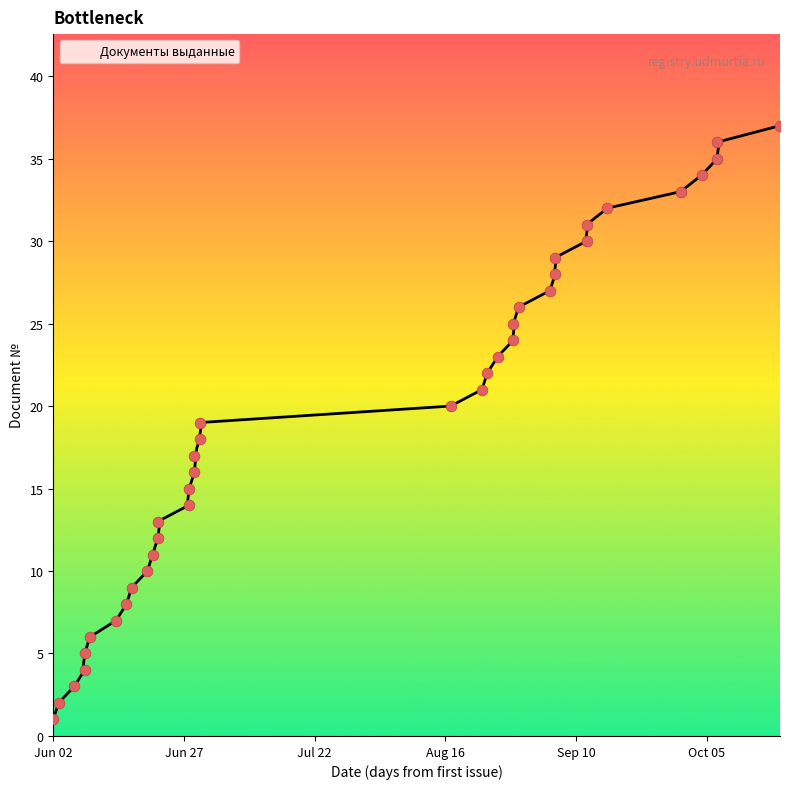

Between 2016-09-12 and 2016-08-26, which is larger?

2016-09-12